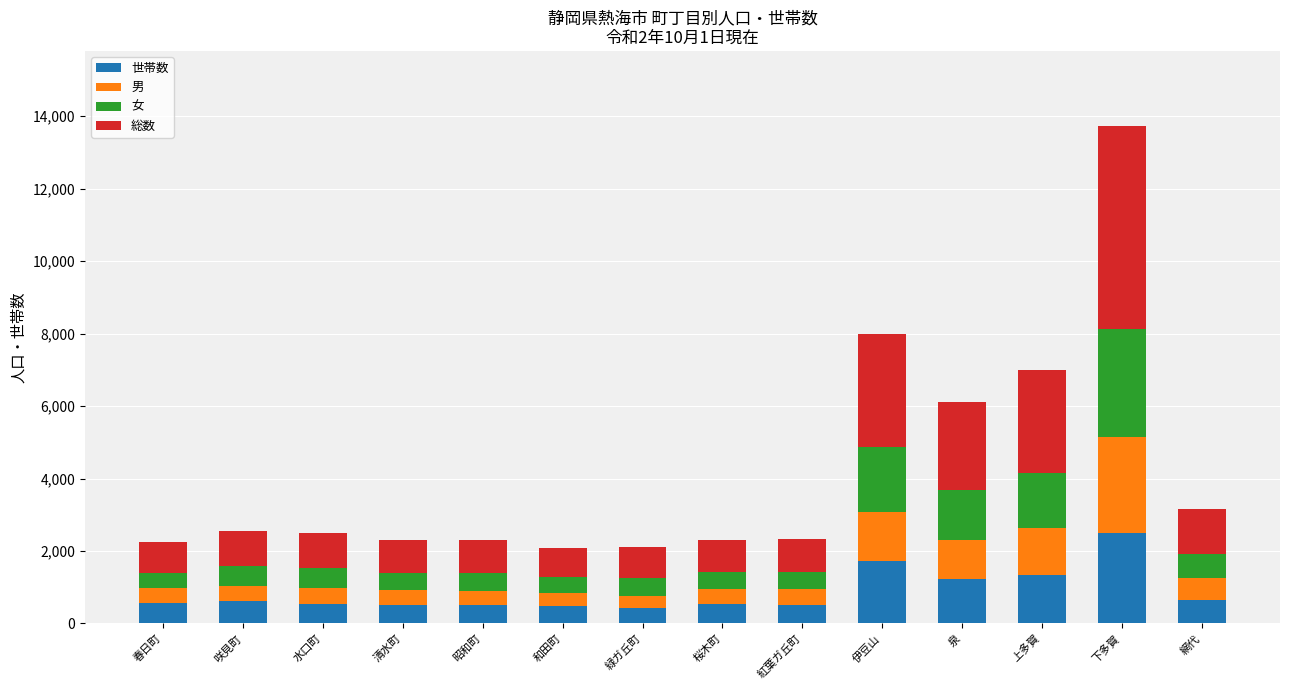

What is the total value across all series at 網代?

3147